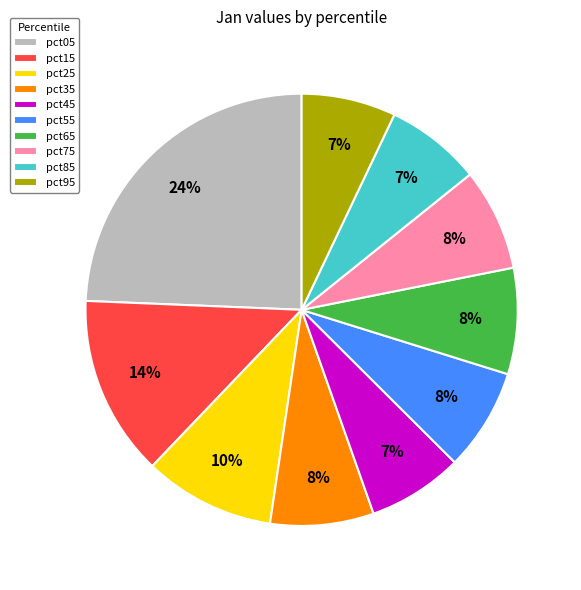

Do pct65 and pct55 together represent more than half of the pie?

No